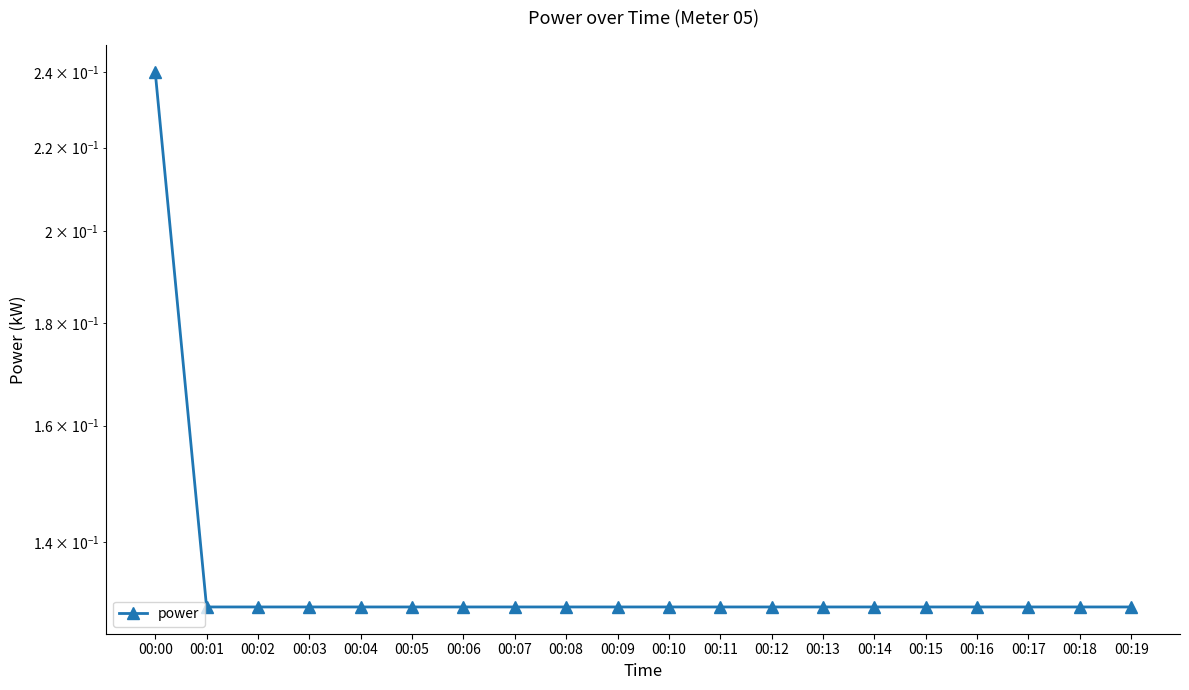

What is the value of the 19th point from the left?

0.1